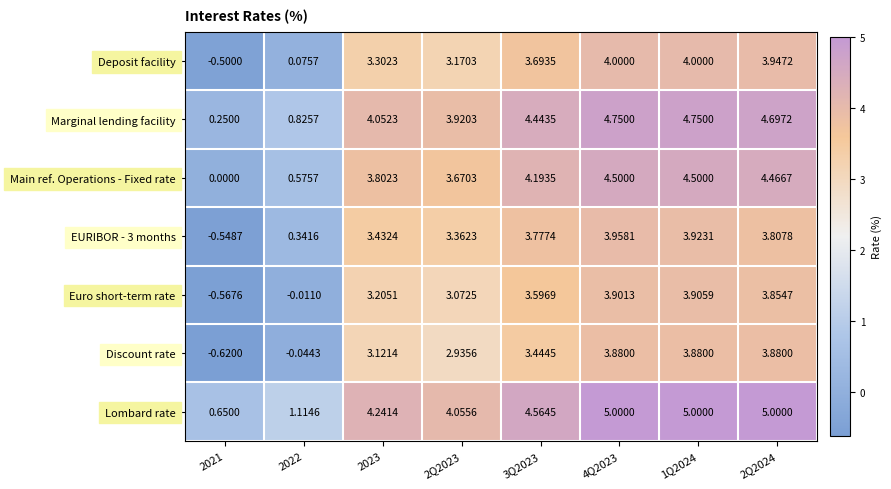

Which series changed the most between 4Q2023 and 1Q2024?

EURIBOR - 3 months